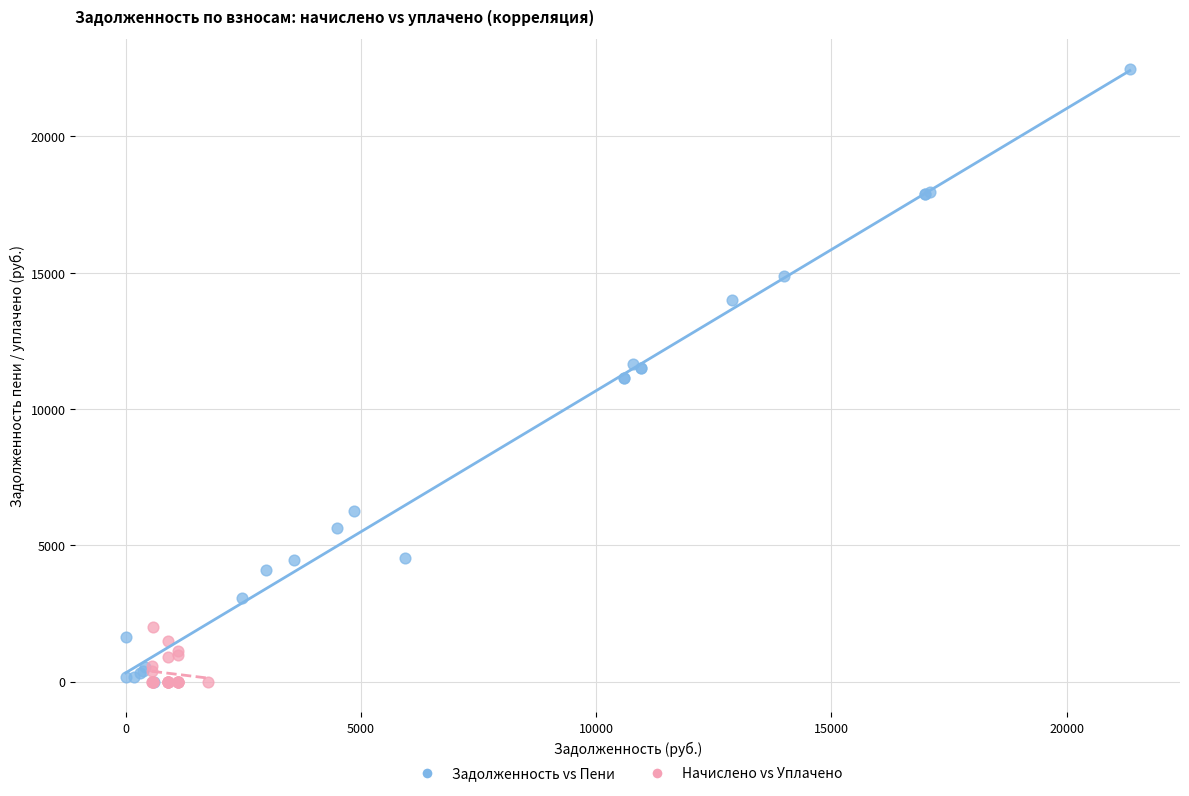

Which series reaches the maximum Y coordinate?

Задолженность vs Пени